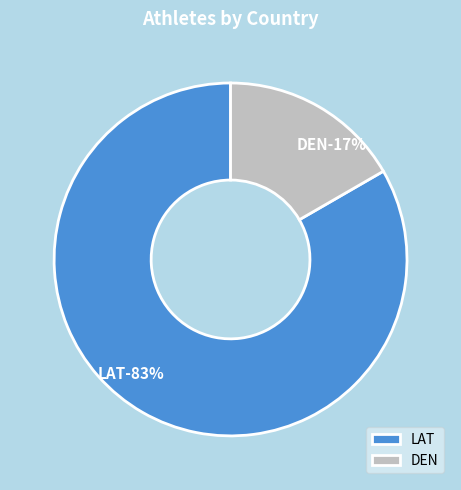

What is the smallest slice in the pie chart?

DEN